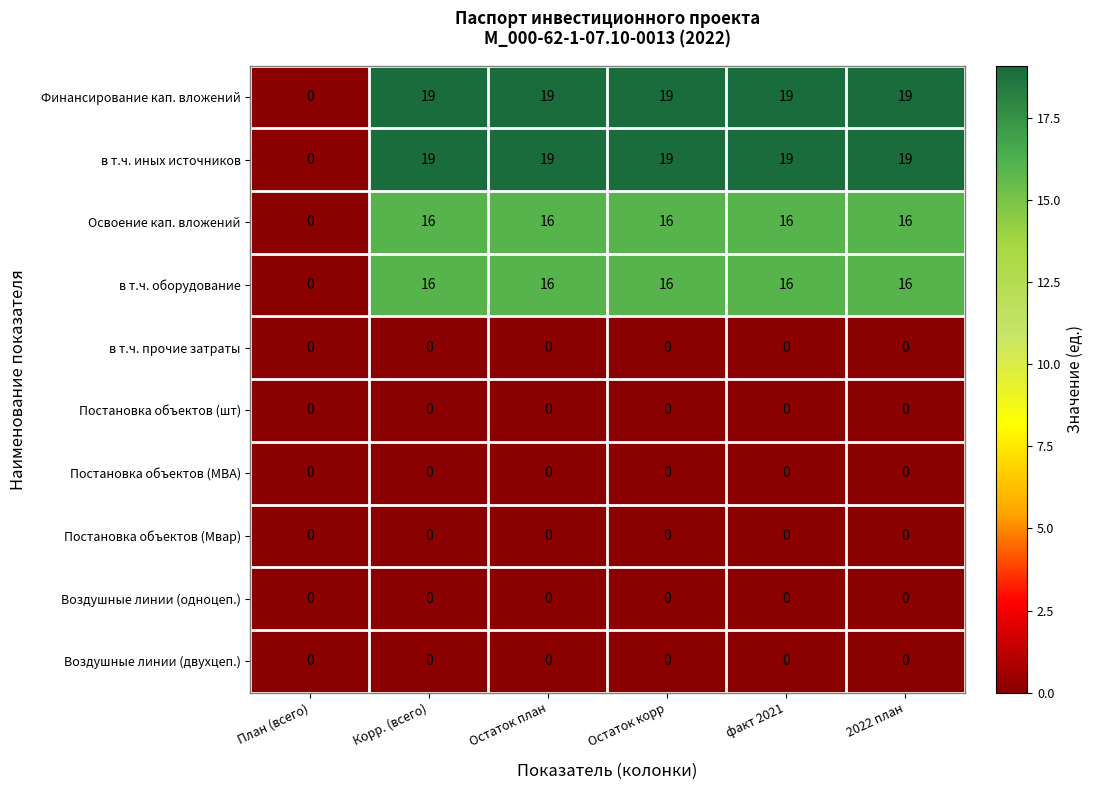

What is the spread (max minus min) of values at Остаток план?

19